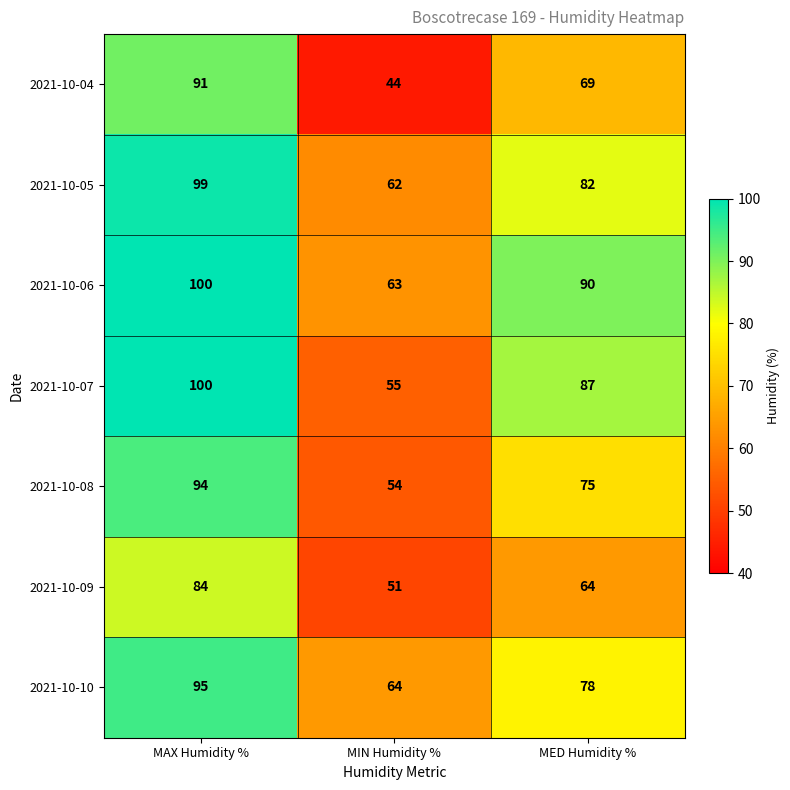

How many data points in 2021-10-06 are less than 90?

1